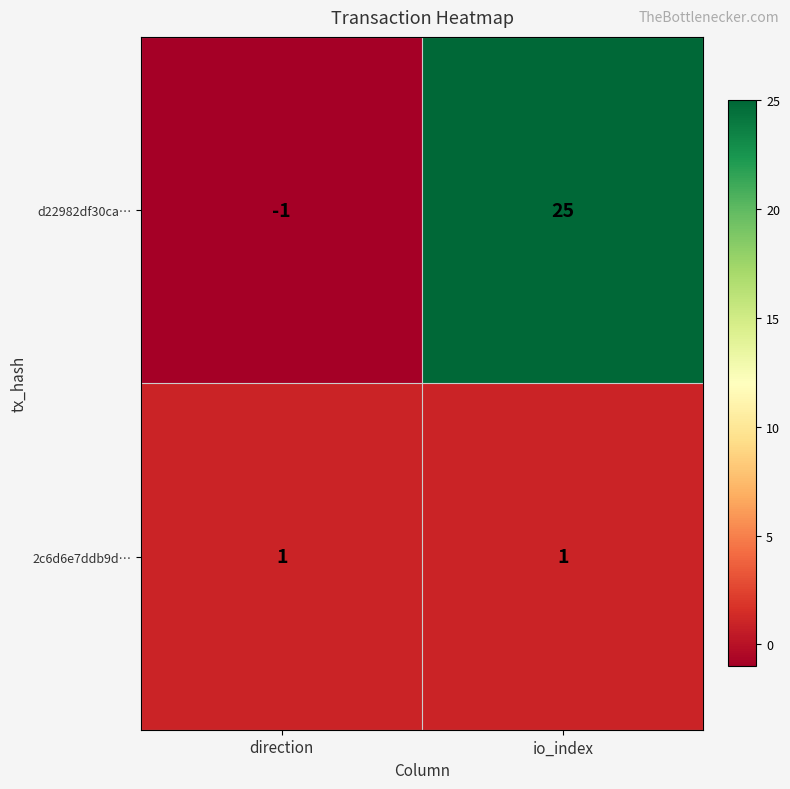

At which label does d22982df30ca… reach its peak?

io_index